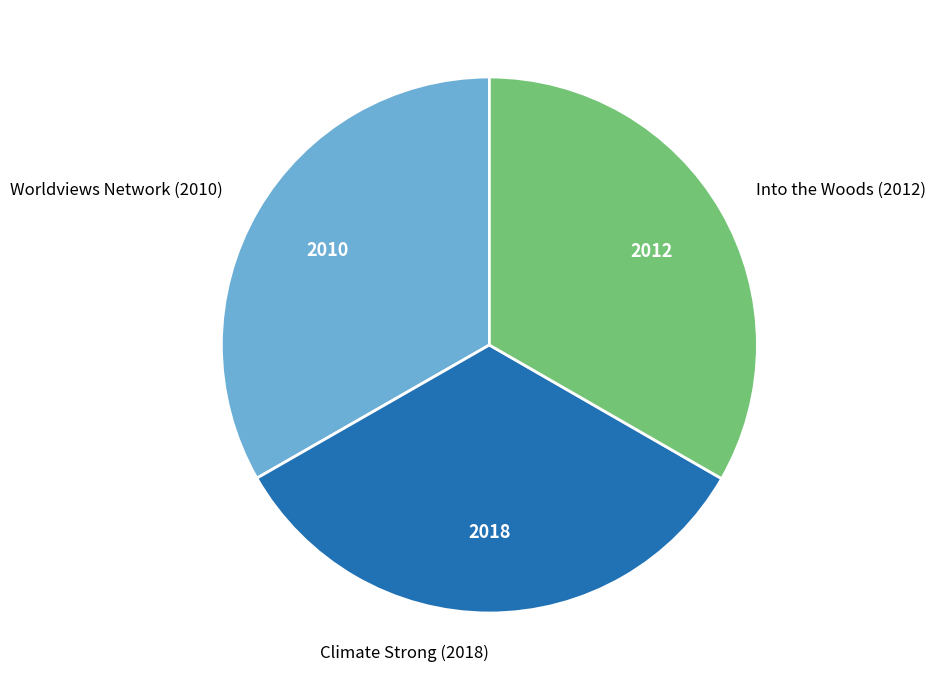

Is there any slice that represents more than half of the pie?

No